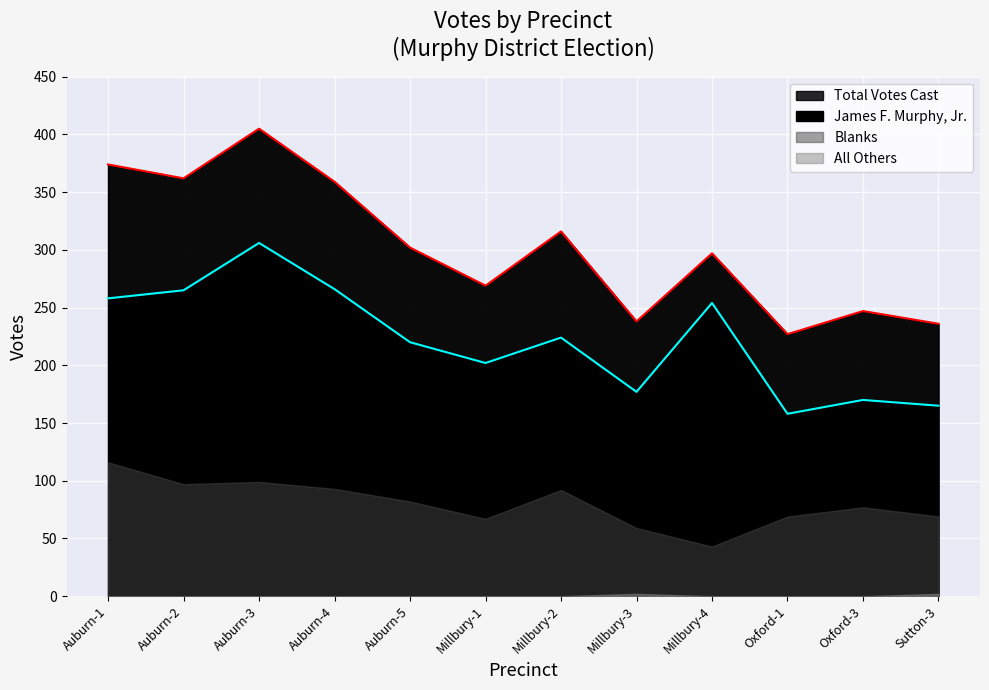

At which label is Total Votes Cast closest to 316?

Millbury-2